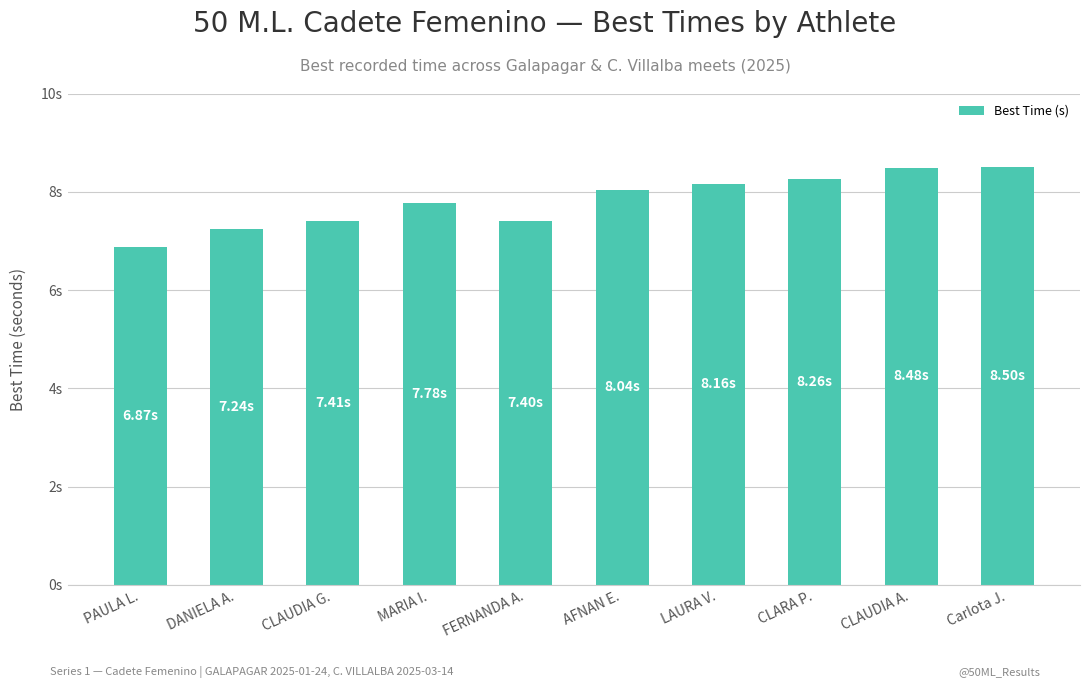

What is the maximum value shown in the chart?

8.5